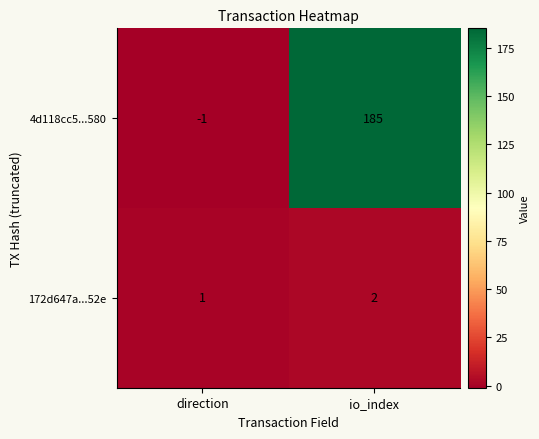

Rank the series at io_index from highest to lowest value.

4d118cc5...580, 172d647a...52e